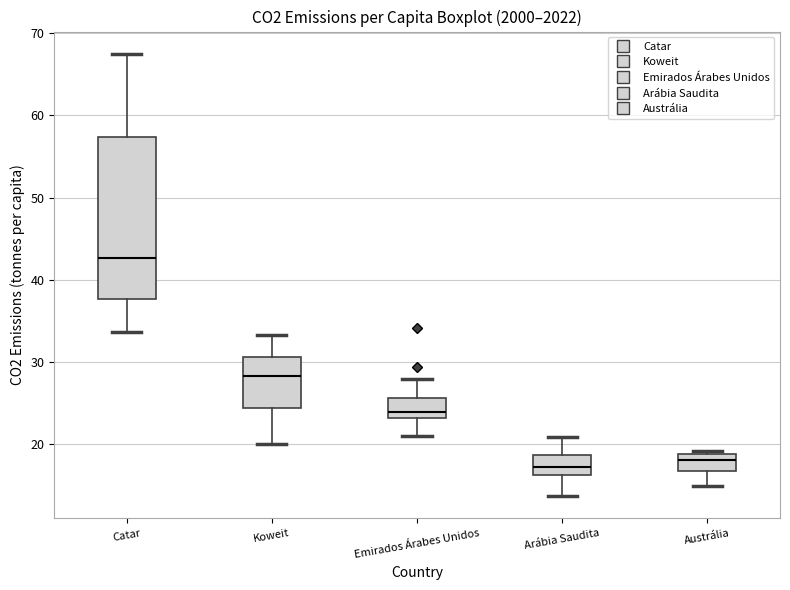

Comparing the boxes themselves (not the whiskers), which one is the tallest?

Catar